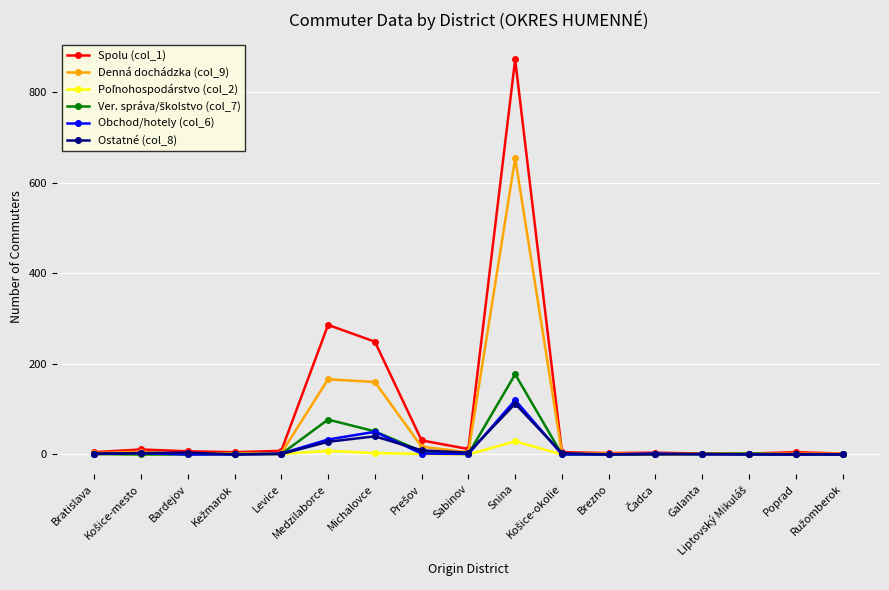

What is the highest value of the Denná dochádzka (col_9) series?

654